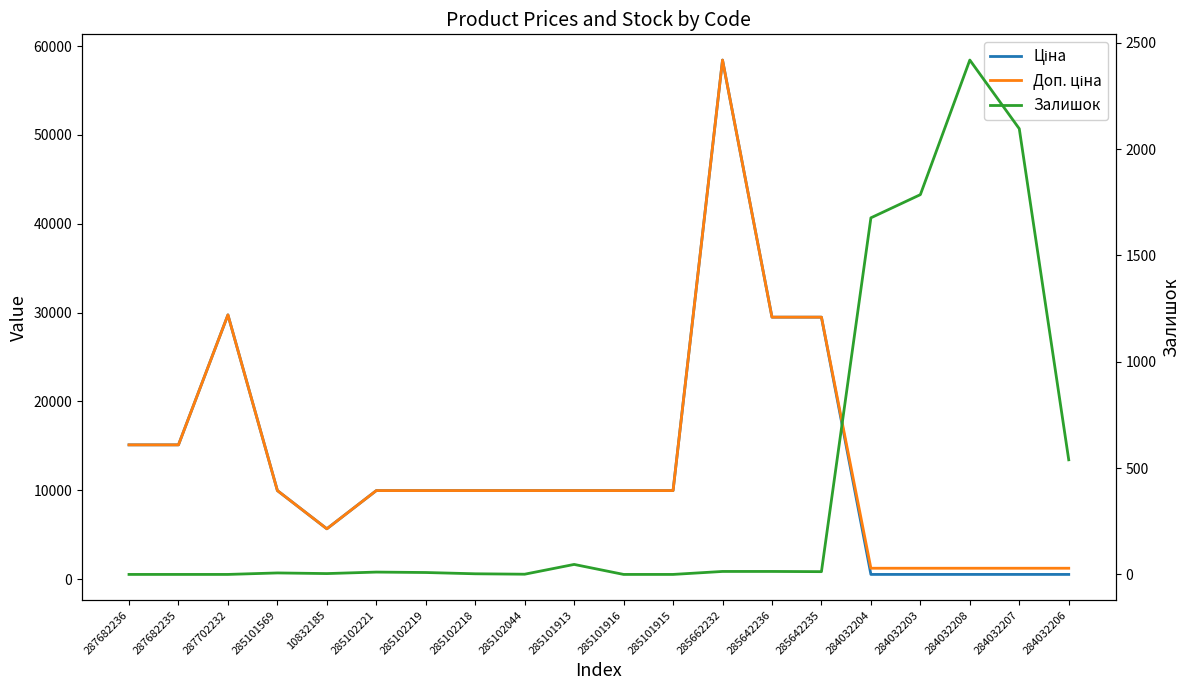

What is the sum of the Залишок values at 285102044 and 285662232?

15.0